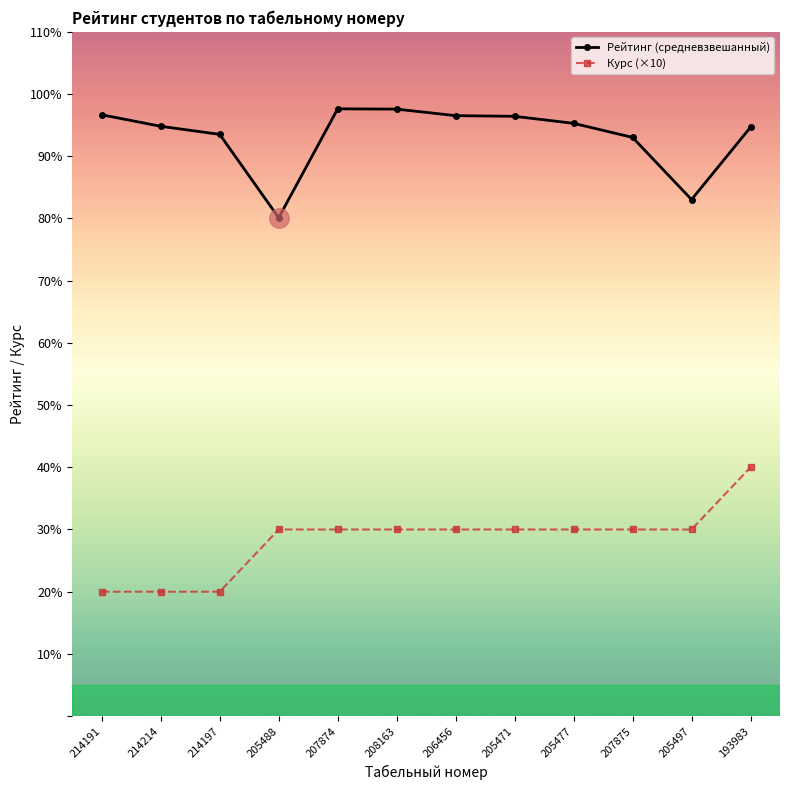

True or false: Курс (×10) and Рейтинг (средневзвешанный) intersect in this chart.

False